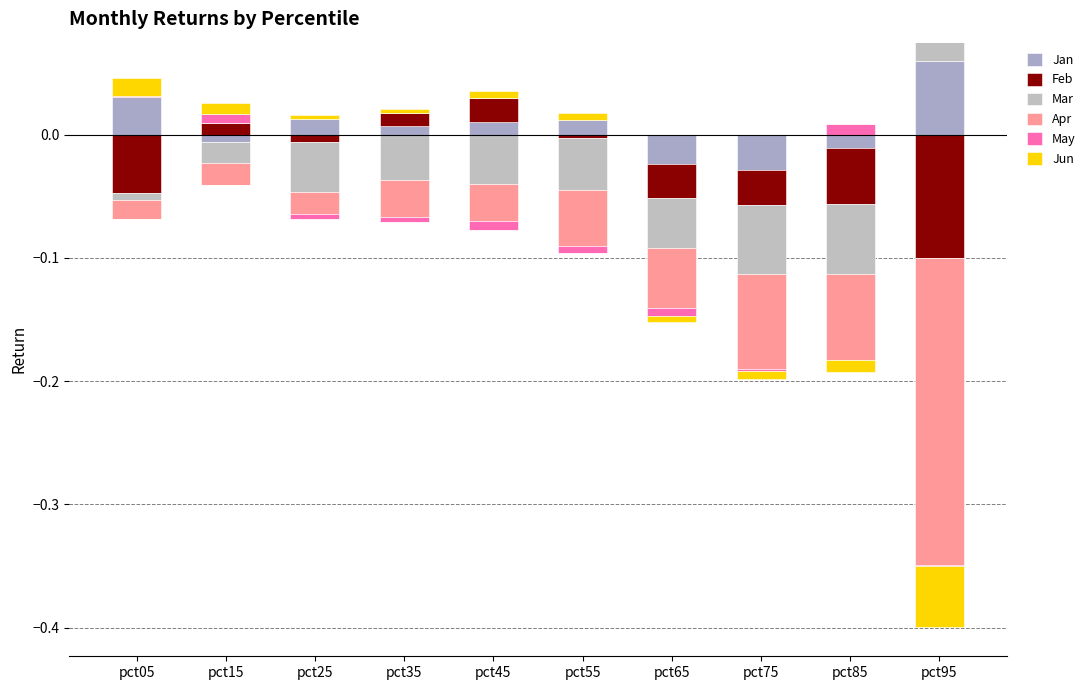

Are the bars horizontal?

No